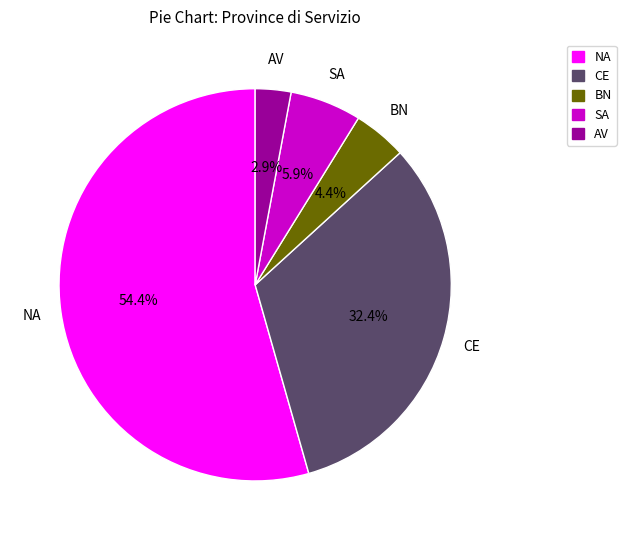

What is the ratio of the value at BN to the value at CE?

0.1